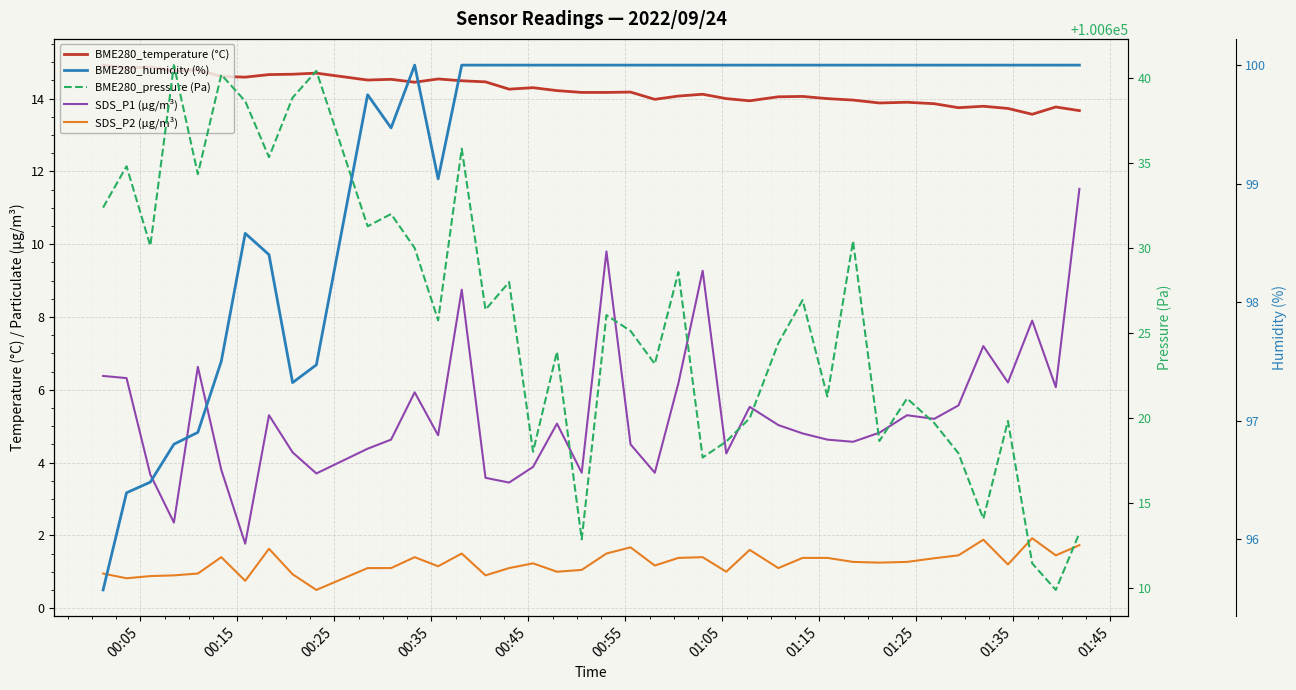

What is the sum of all BME280_humidity (%) values?

3969.7